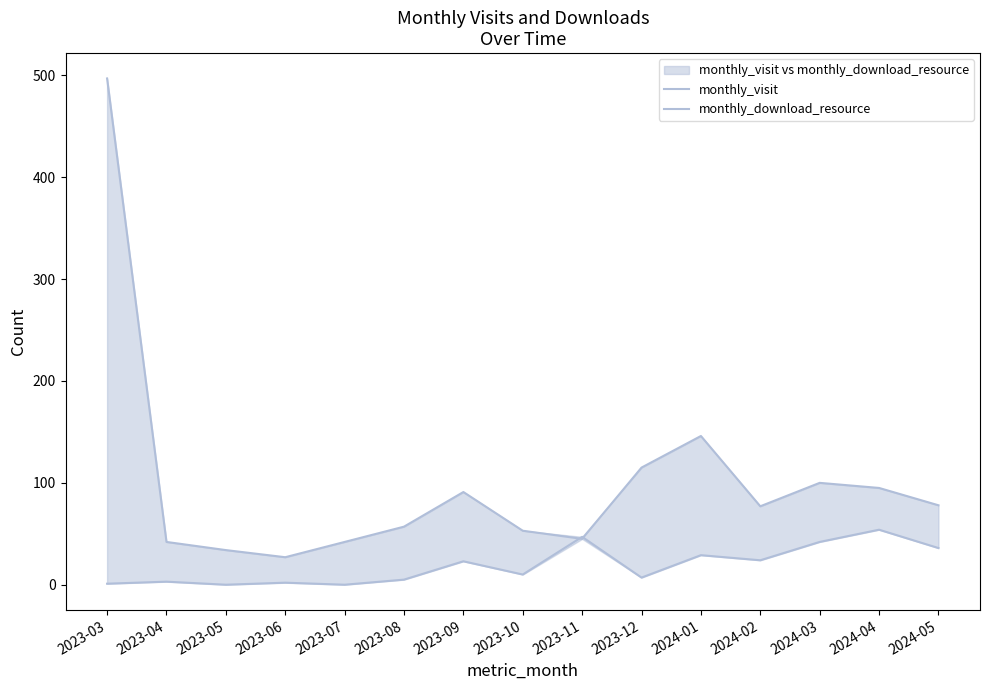

What is the sum of all monthly_visit values?

1499